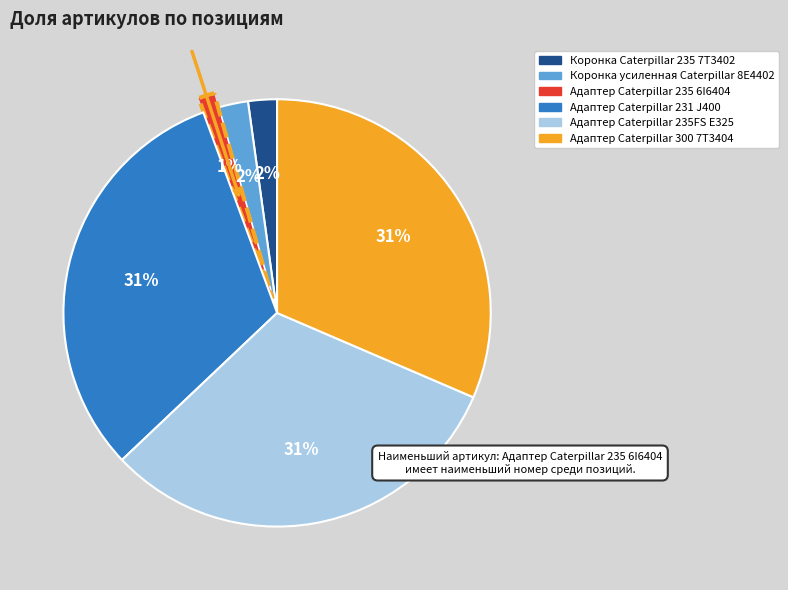

Do Адаптер Caterpillar 235 6I6404 and Коронка Caterpillar 235 7T3402 together represent more than half of the pie?

No